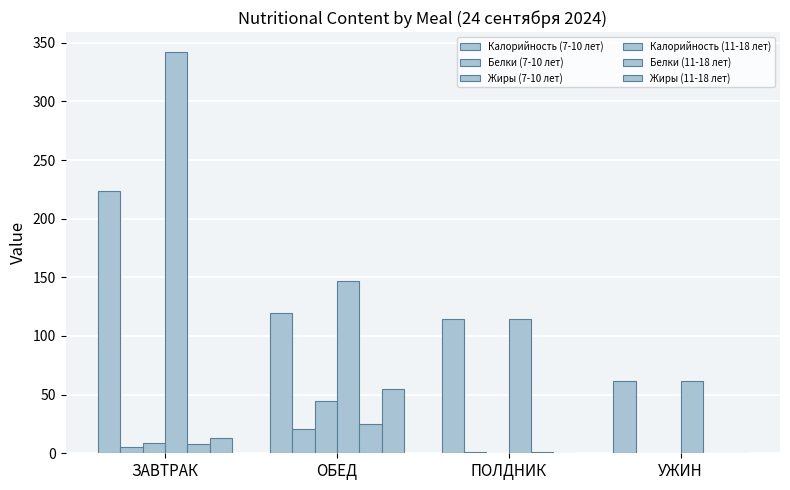

Which category has the lowest value across all series?

УЖИН